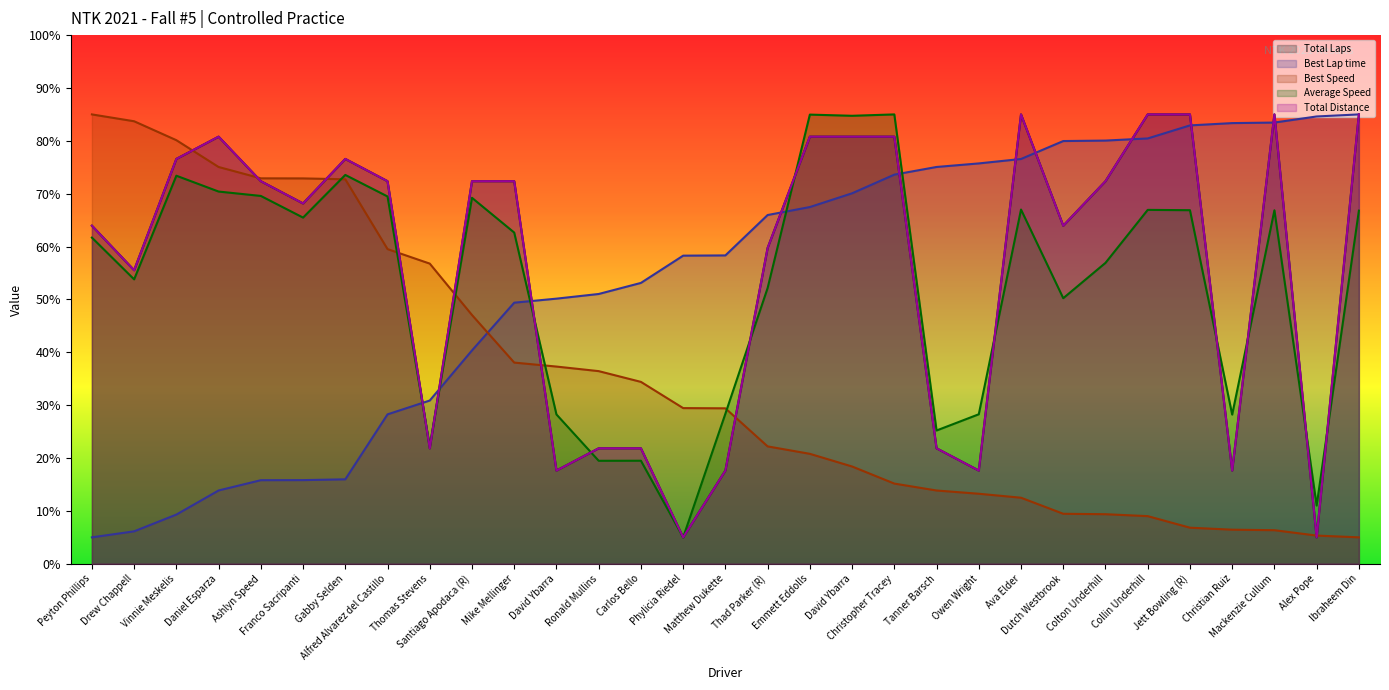

At how many categories does at least one series exceed 58?

27